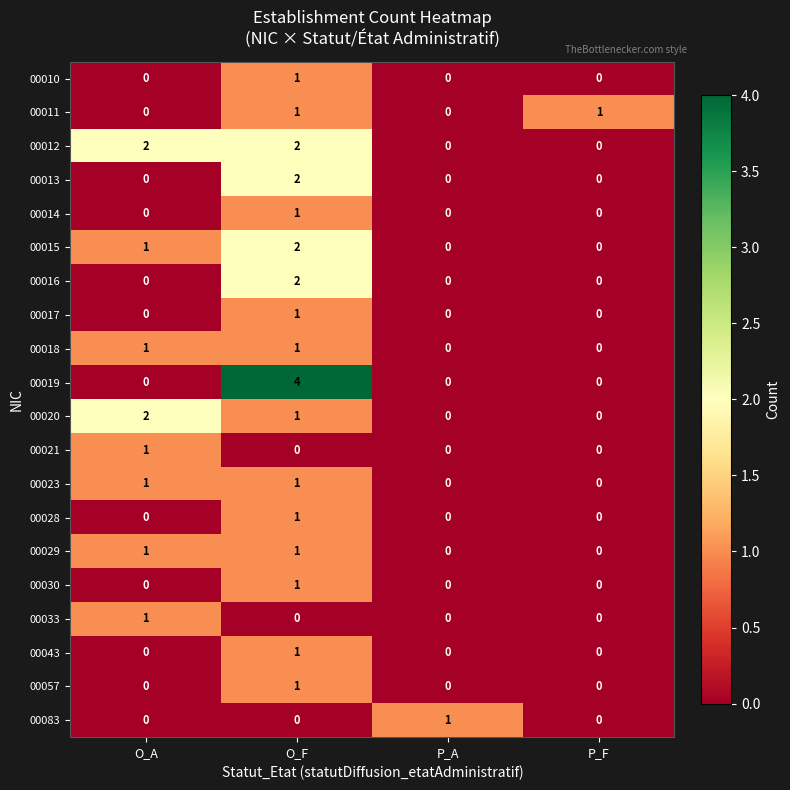

How many series are shown in this chart?

20